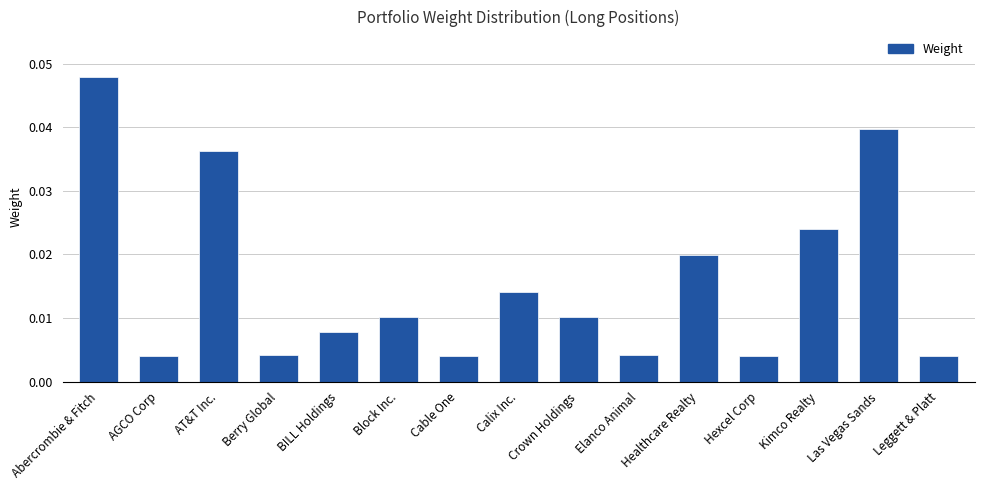

Which has a higher value, Healthcare Realty or Abercrombie & Fitch?

Abercrombie & Fitch